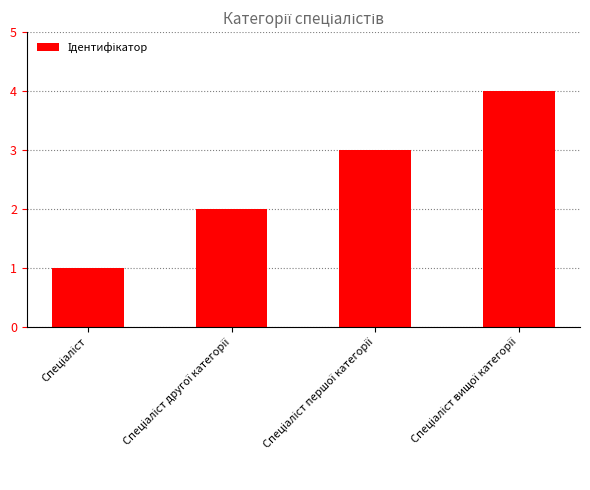

What is the sum of all values?

10